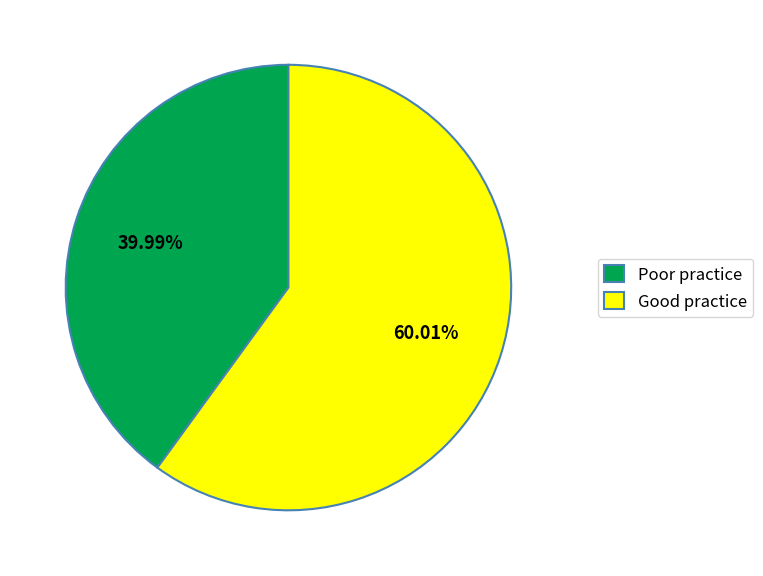

Count the number of slices in the pie.

2